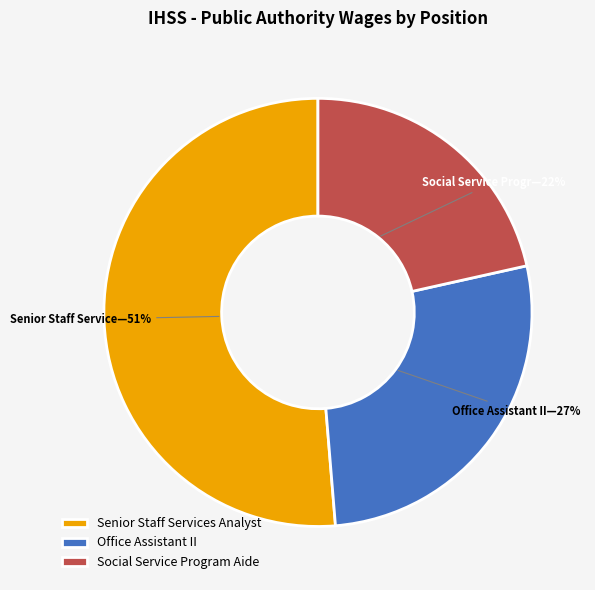

What percentage is the Social Service Program Aide slice, to the nearest percent?

22%